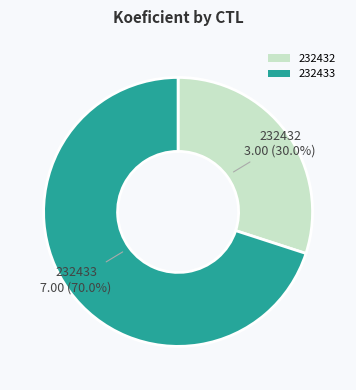

Is it true that 232433 is 77% of the pie?

False